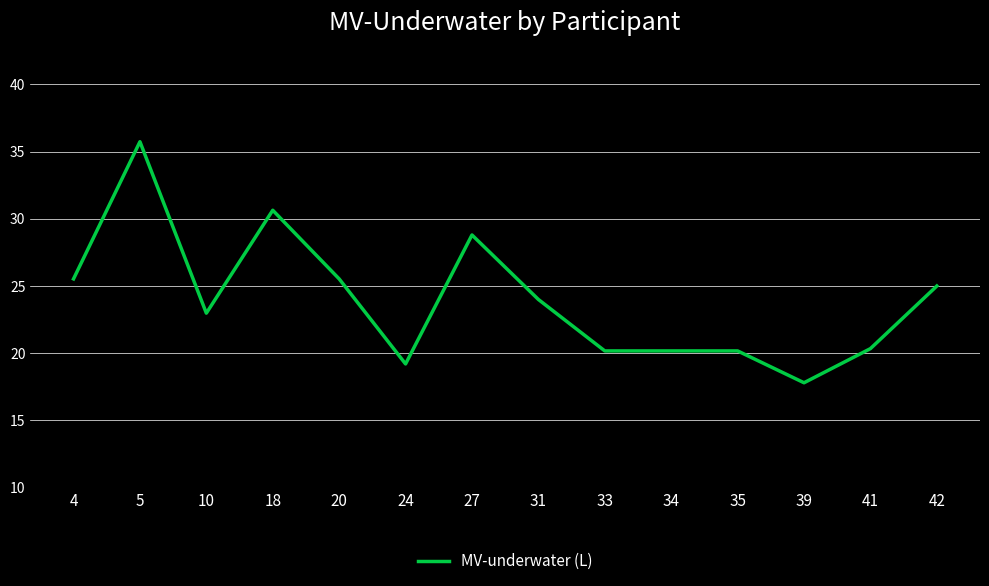

What is the sum of the values at 33 and 27?

49.0